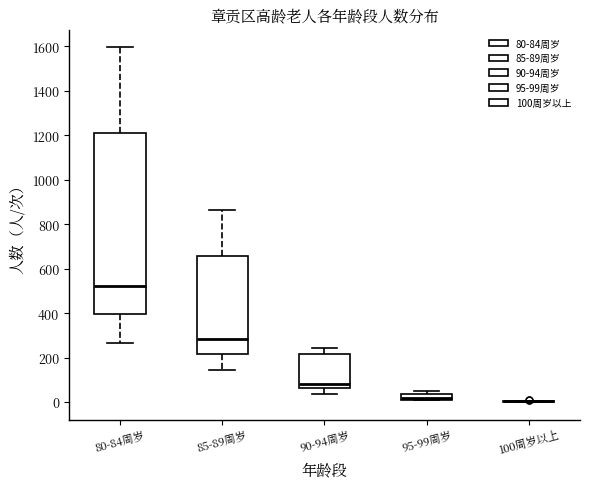

Where is the lower edge of the box for 95-99周岁 on the y-axis? The values are not printed on the chart, so give them approximately, as read against the axis.

20